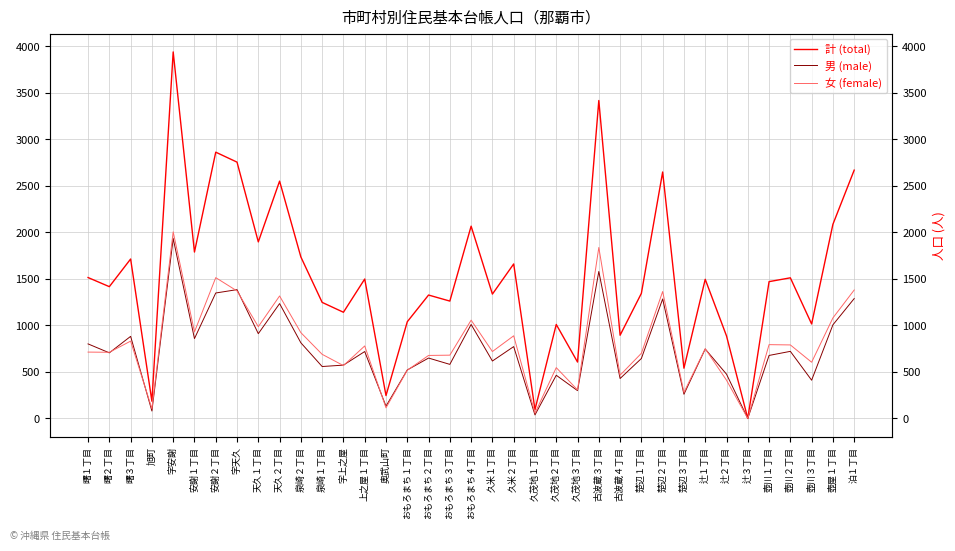

Count the number of categories in the chart.

37